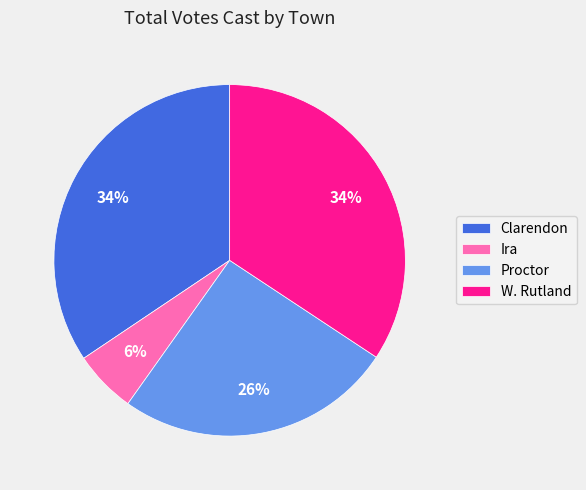

Which category has the smallest portion of the pie?

Ira